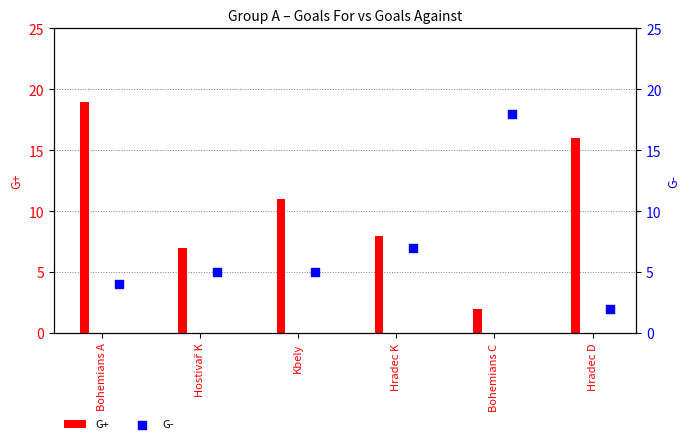

Which series reaches the maximum Y coordinate?

G+